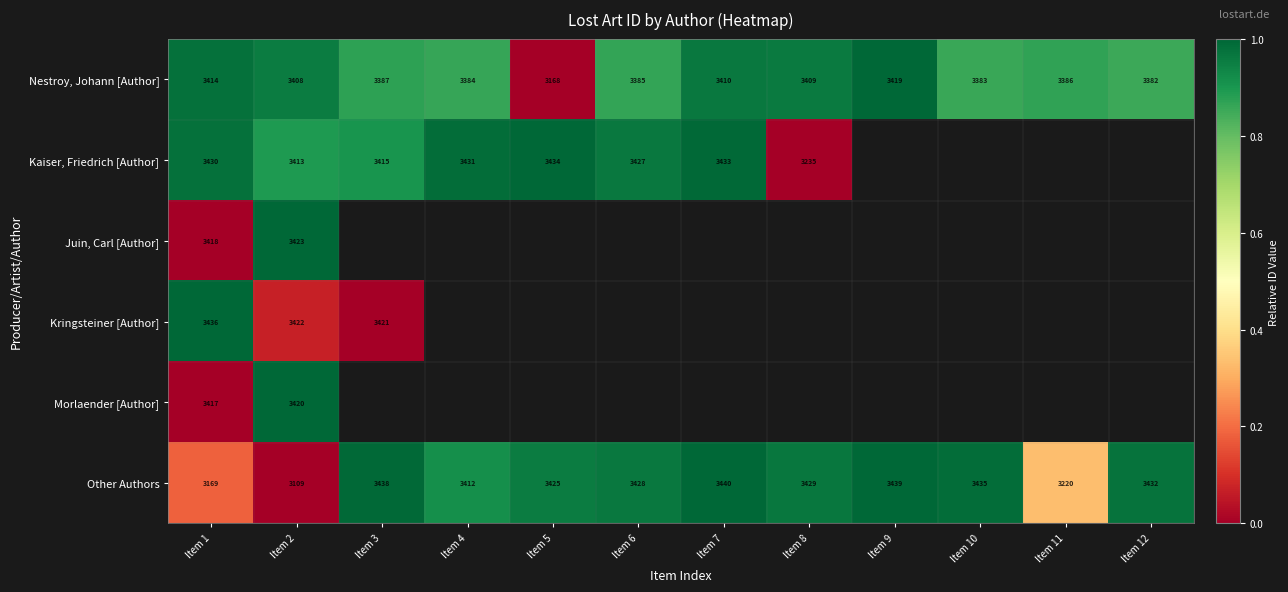

At which label is Juin, Carl [Author] closest to 0?

Item 1